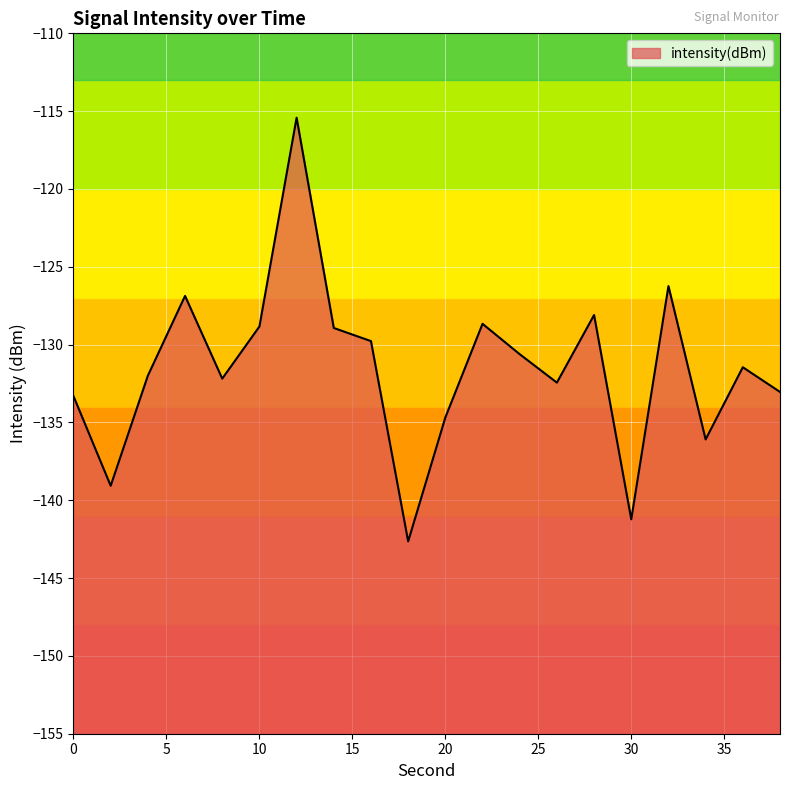

How many data points are above -131?

9